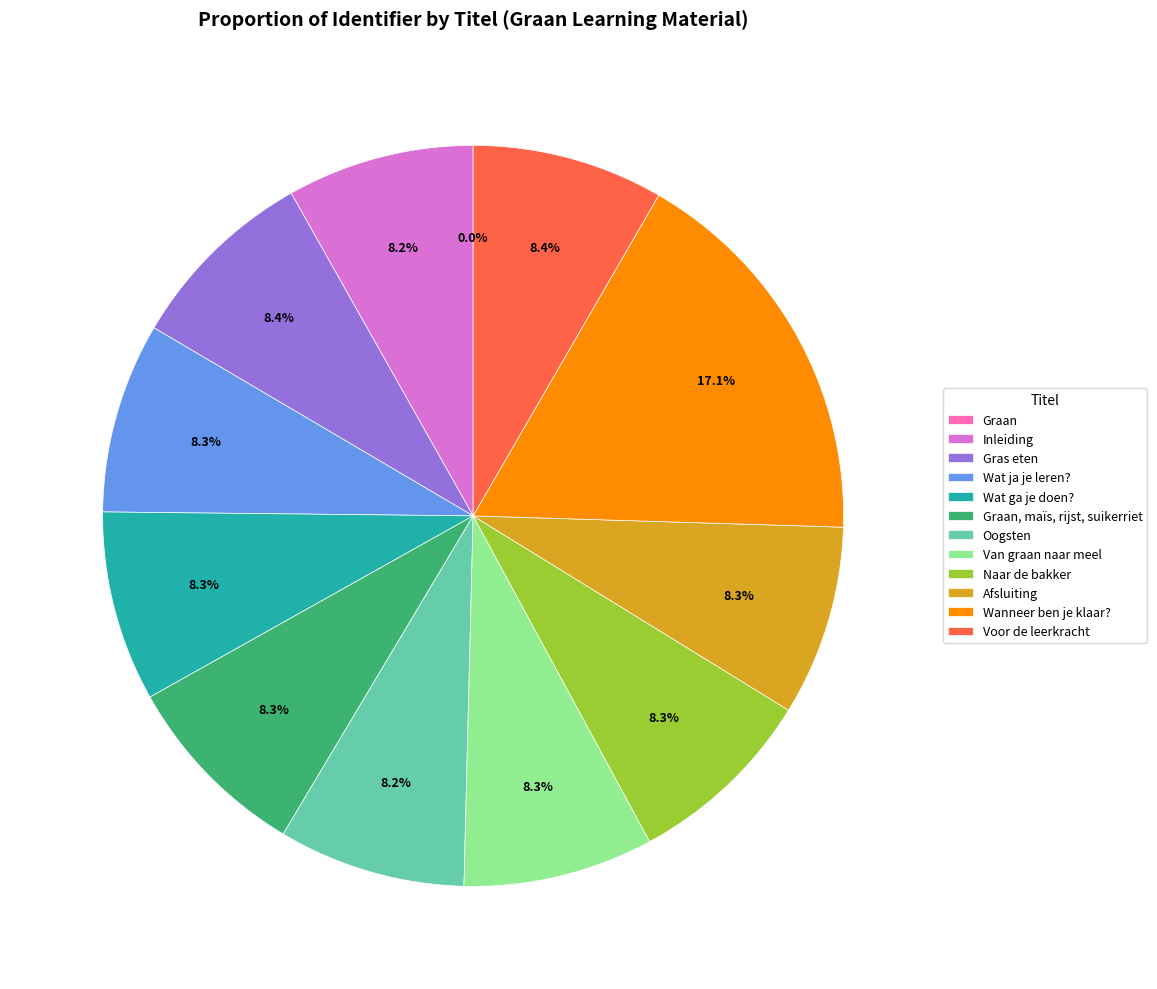

True or false: Wat ga je doen? accounts for 1% of the total.

False